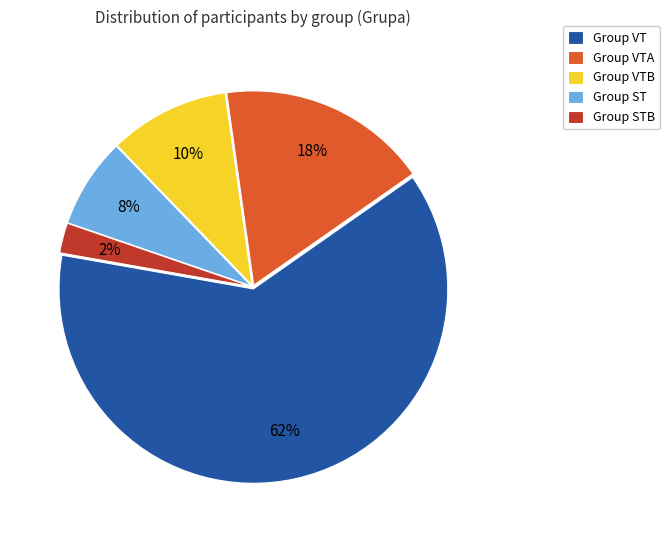

To the nearest percent, what portion does Group ST represent?

8%